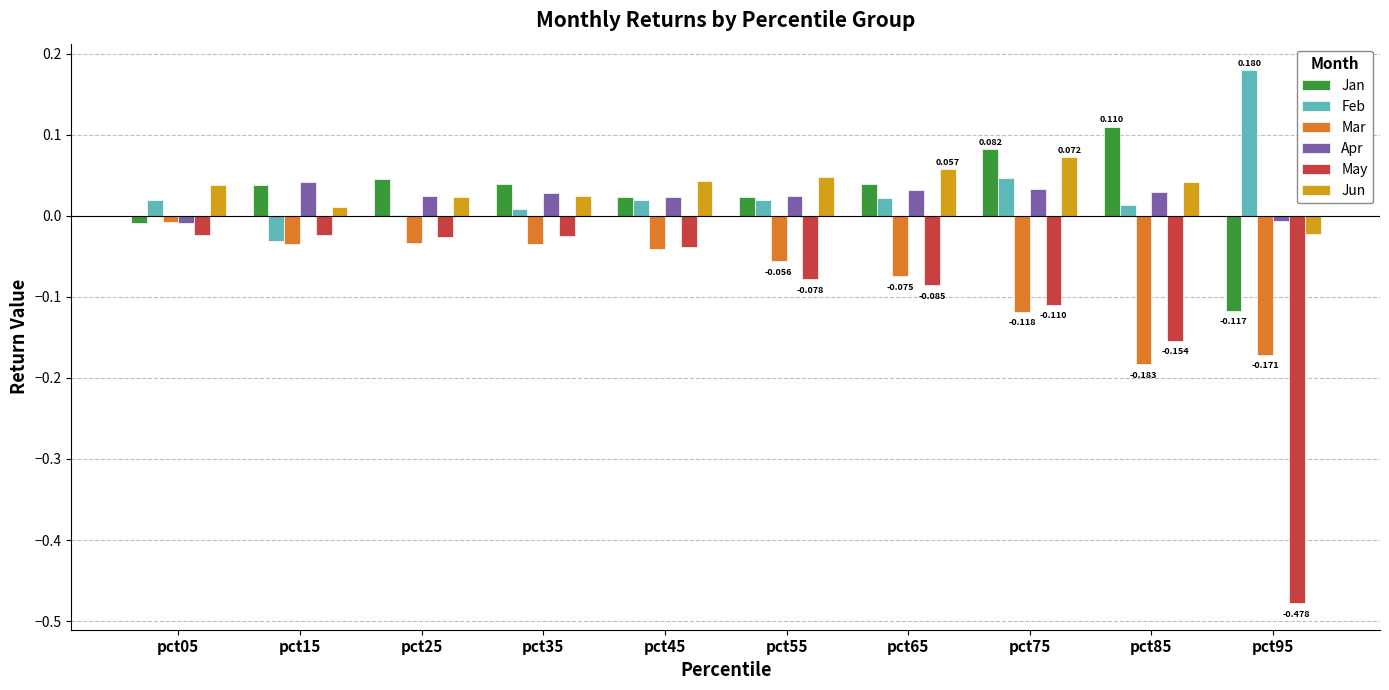

What are all the series names shown in the legend?

Jan, Feb, Mar, Apr, May, Jun